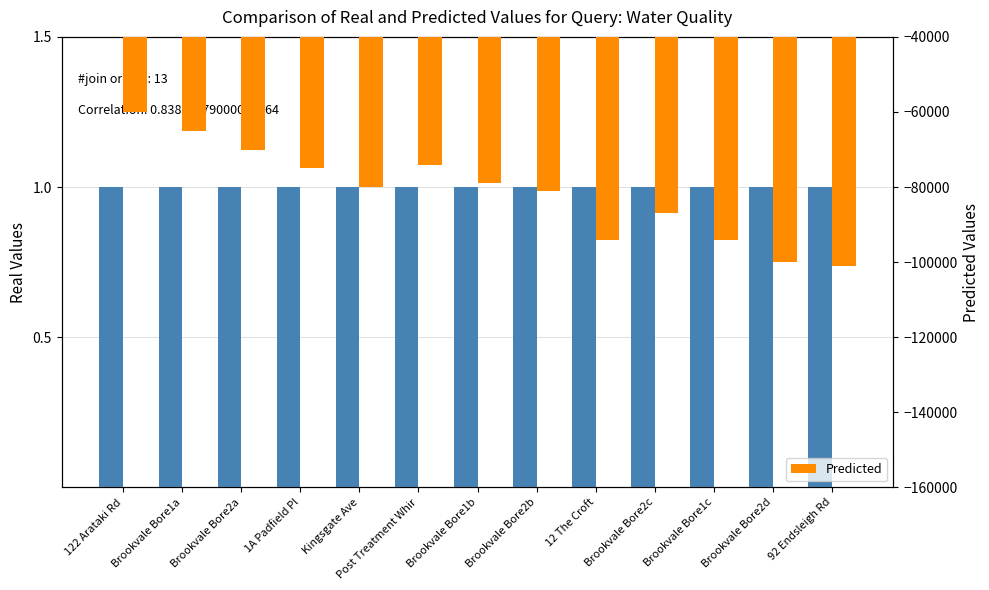

True or false: Predicted has a value of -108249 at Brookvale Bore2b.

False